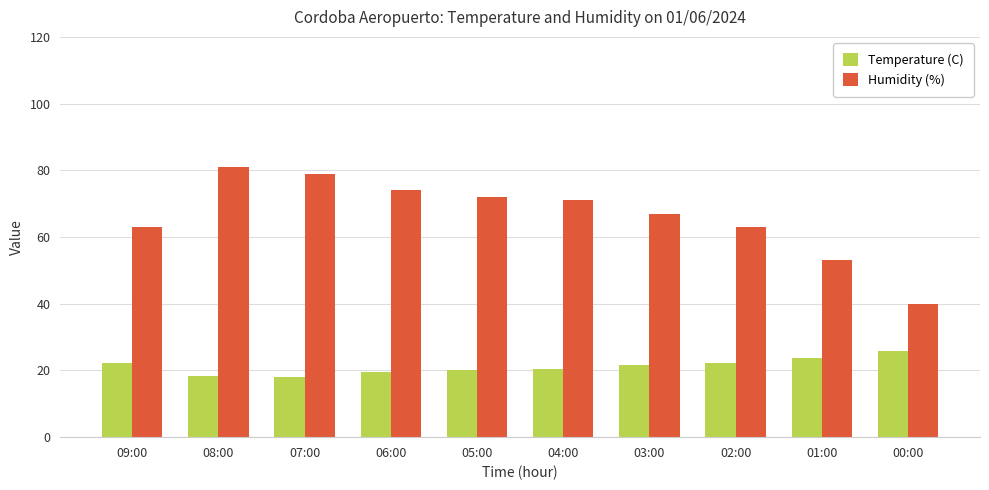

What is the label of the 6th bar from the right?

05:00